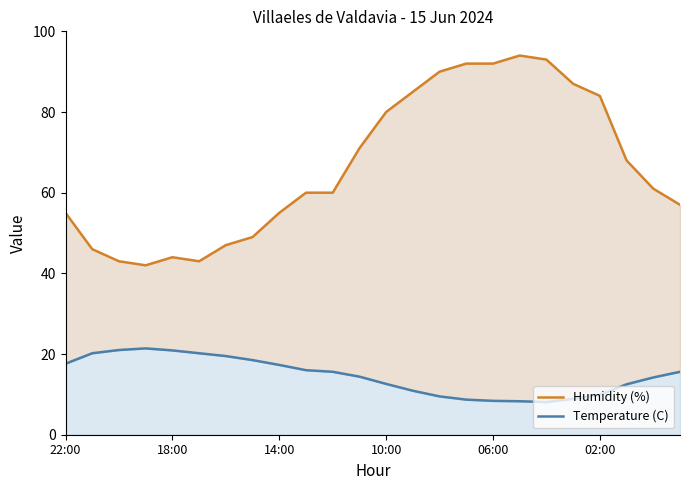

What is the highest value of the Temperature (C) series?

21.4